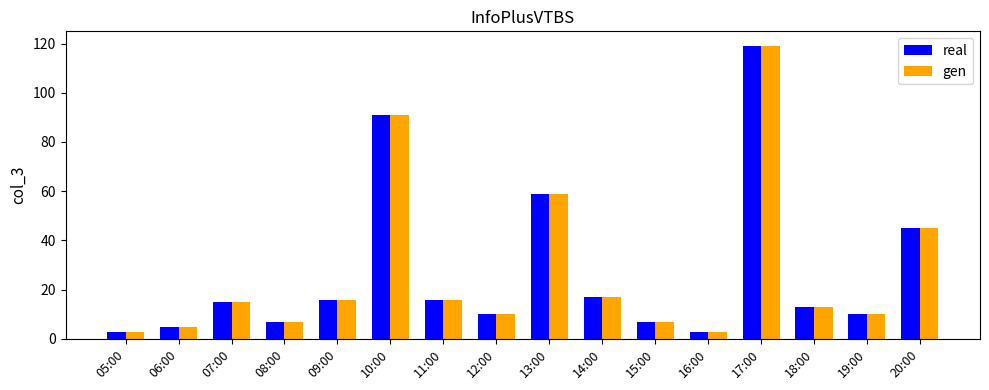

What is the label of the 15th bar from the left?

19:00